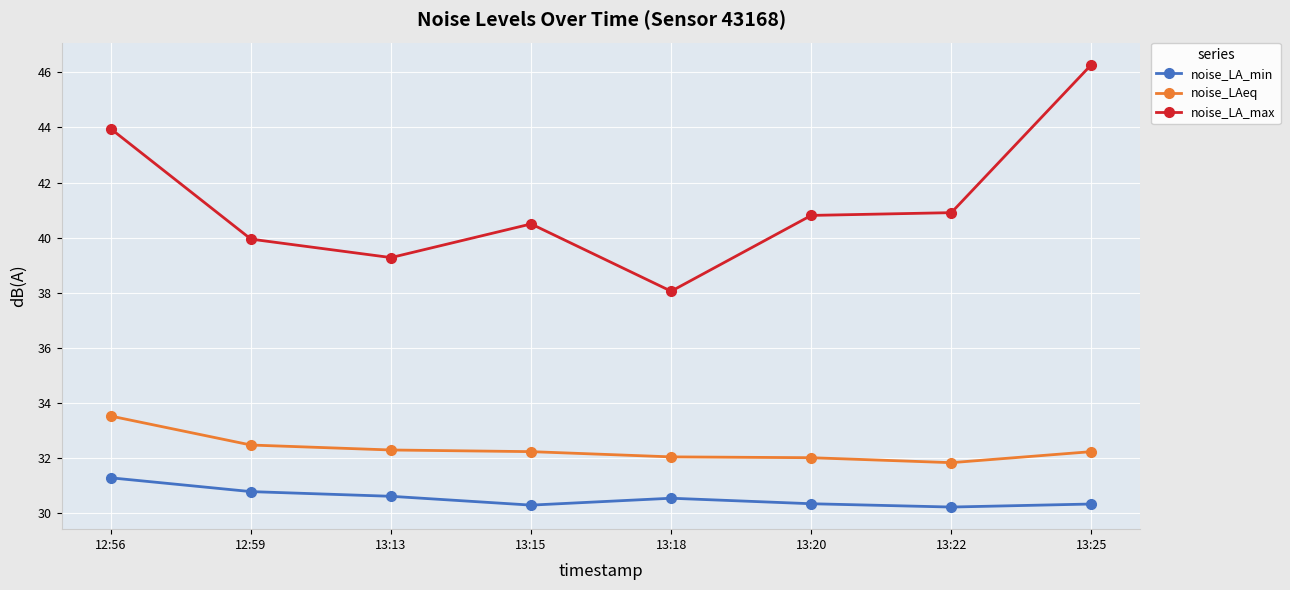

What is the value of the noise_LA_max point at the 3rd from the left?

39.3